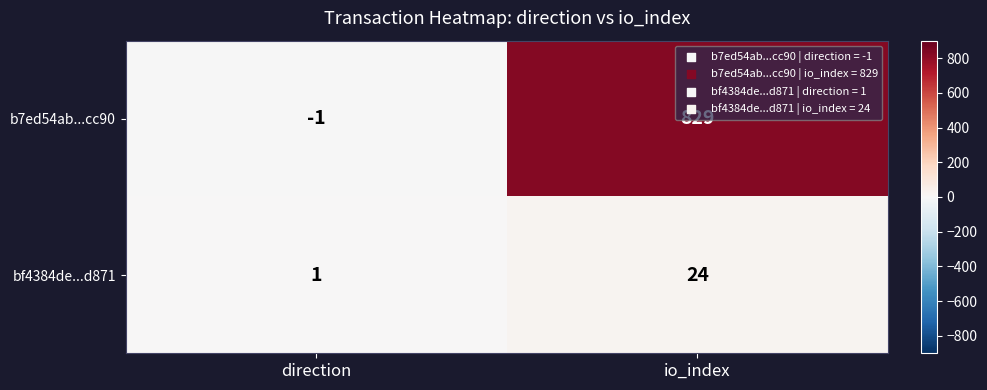

At which label does bf4384de...d871 reach its peak?

io_index